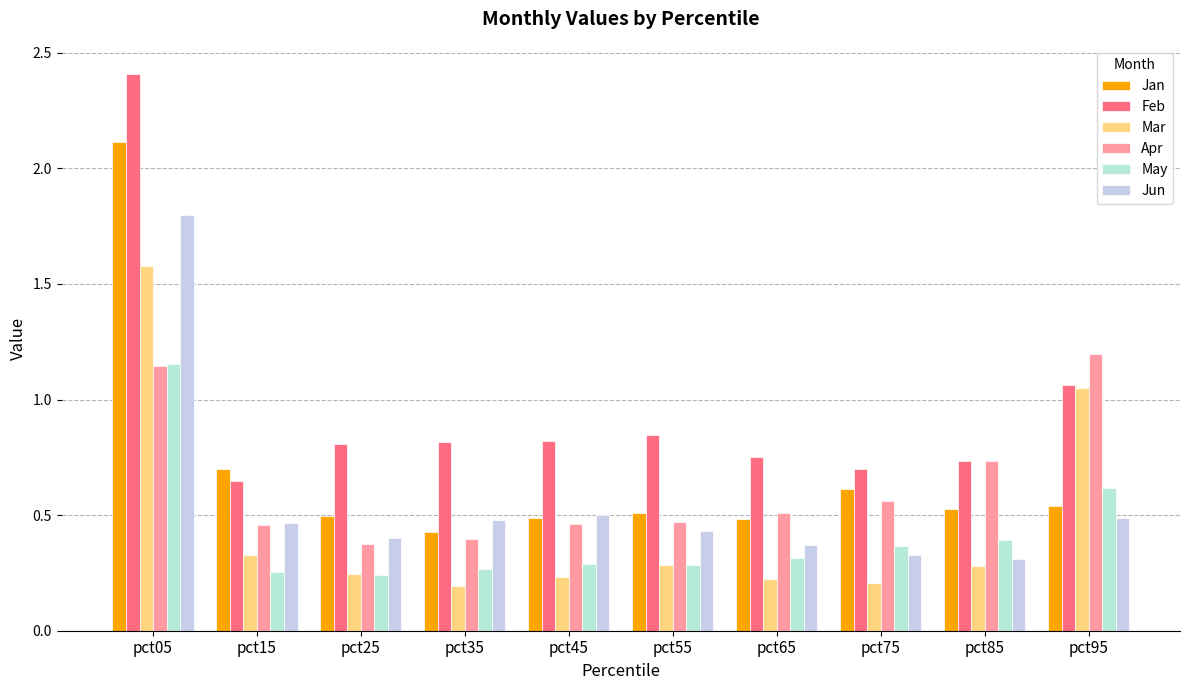

How many data points does each series have?

10